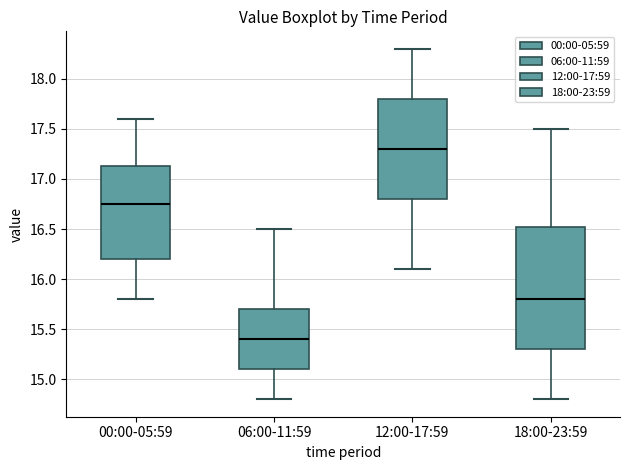

Which box is the tallest, from its lower edge to its upper edge?

18:00-23:59